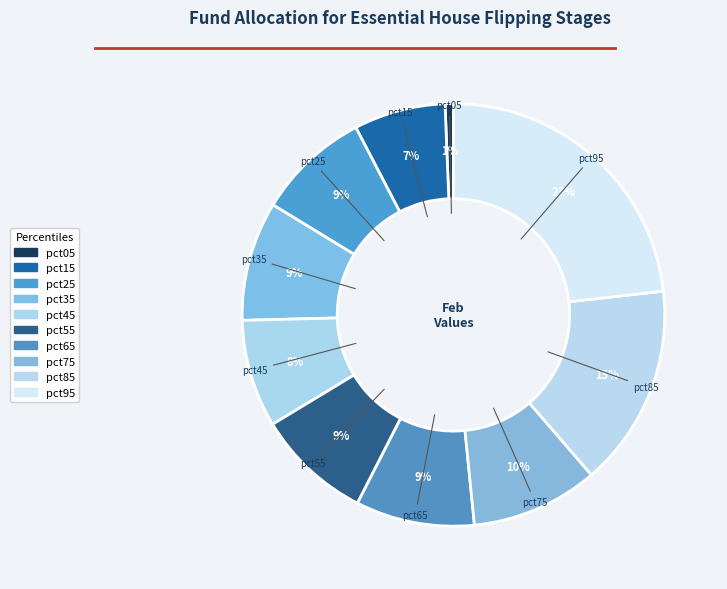

Does any single category account for the majority?

No